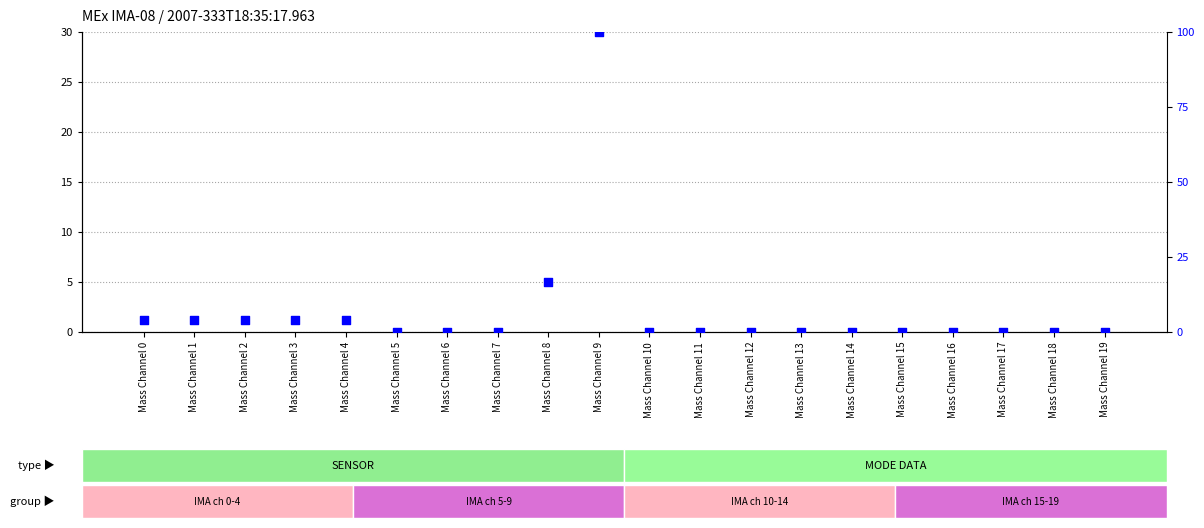

Which series reaches the maximum Y coordinate?

percentile rank within the sample